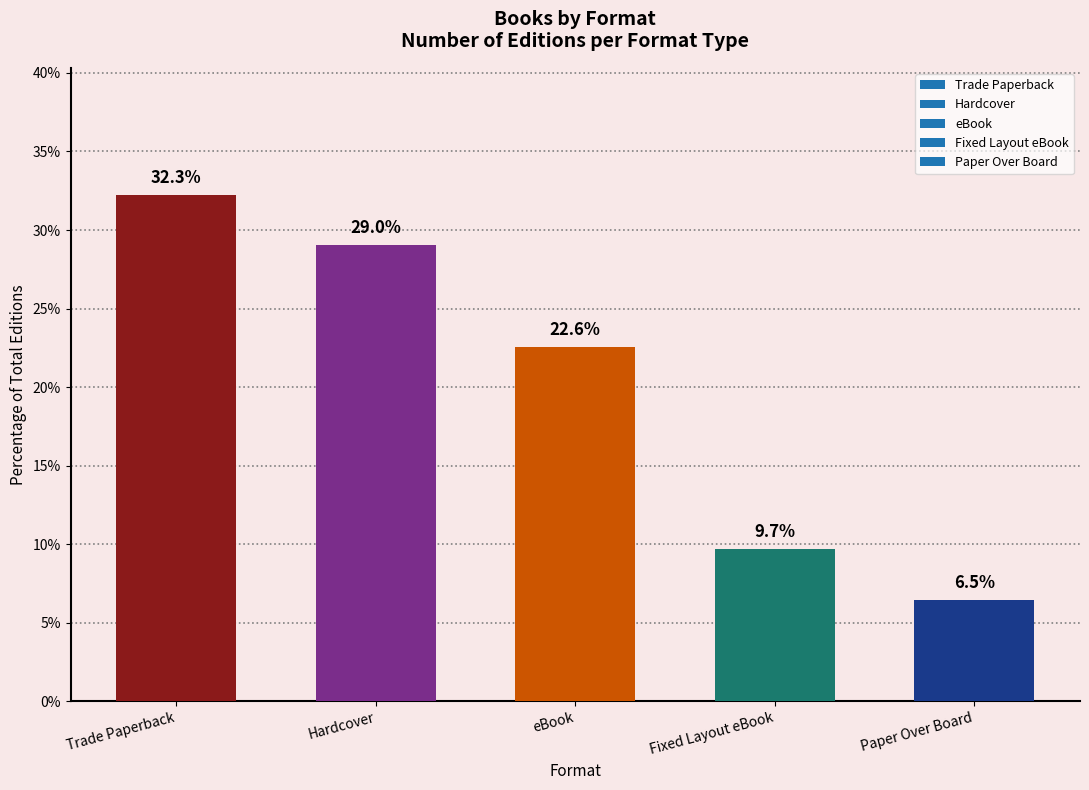

List the labels in order of value, smallest first.

Paper Over Board, Fixed Layout eBook, eBook, Hardcover, Trade Paperback